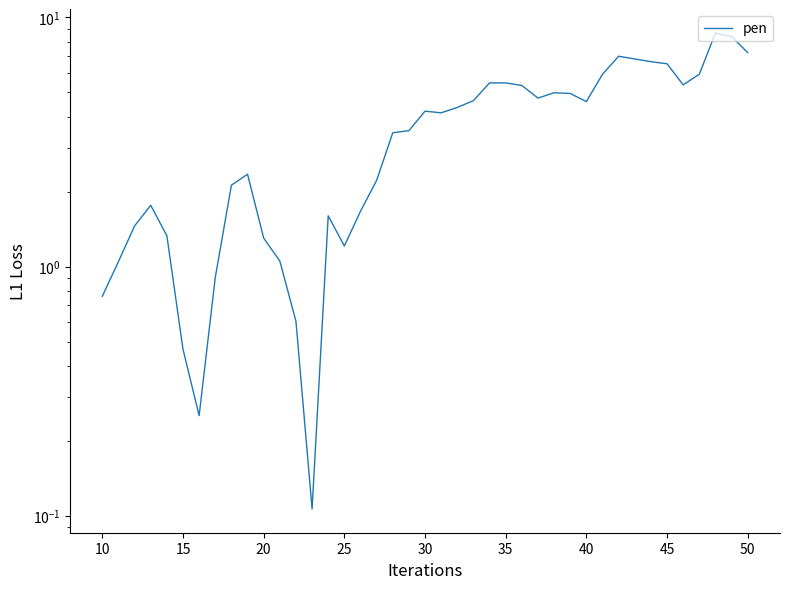

True or false: the data shows 1.1 at 20.

False